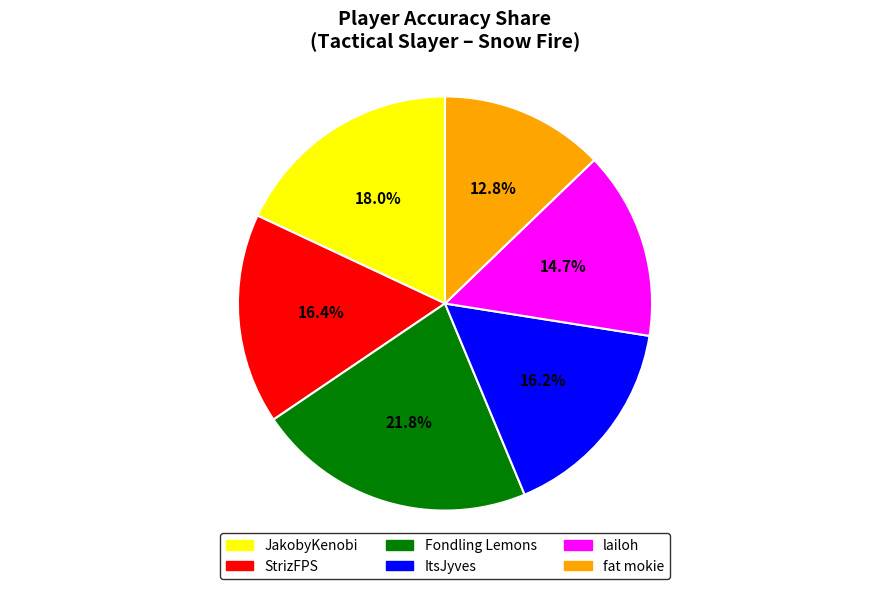

Does any single category account for the majority?

No